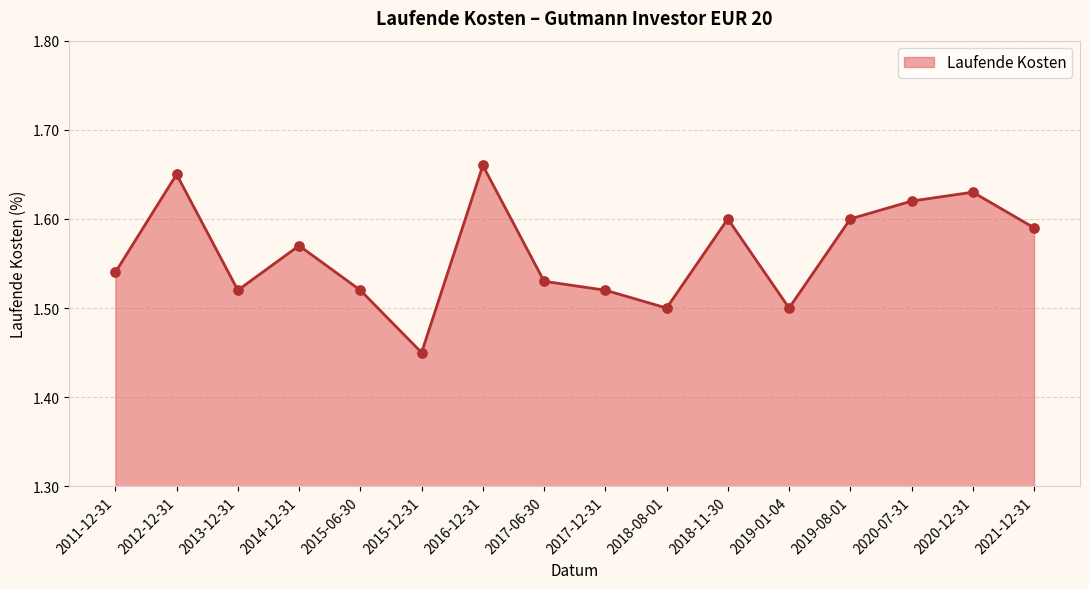

What is the ratio of the value at 2011-12-31 to the value at 2019-01-04?

1.0